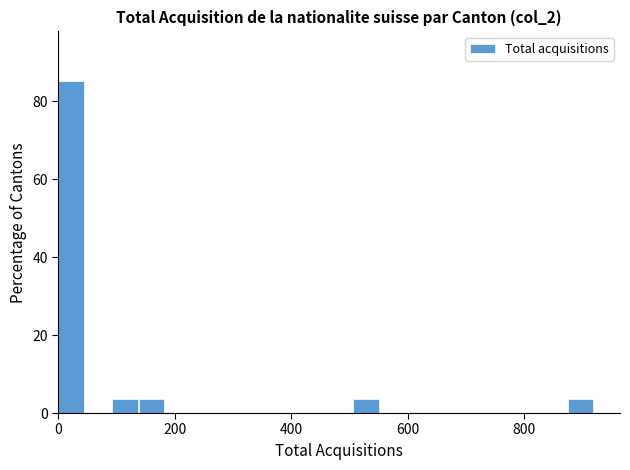

Read against the x-axis, roughly where is the centre of the tallest bar?

20